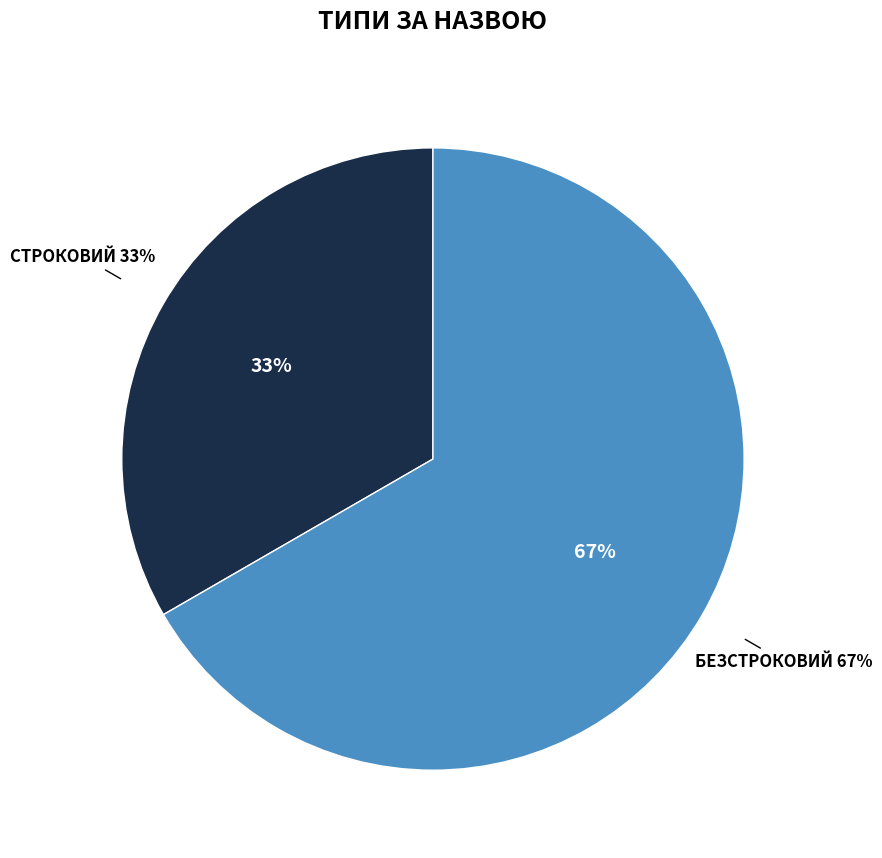

Between Безстроковий and Строковий, which is larger?

Безстроковий